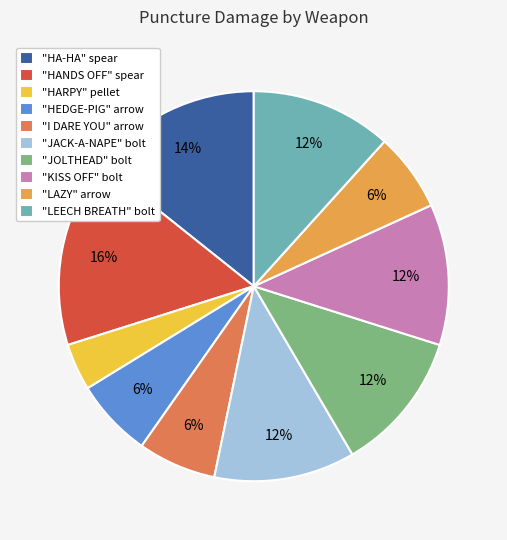

What is the largest slice in the pie chart?

"HANDS OFF" spear